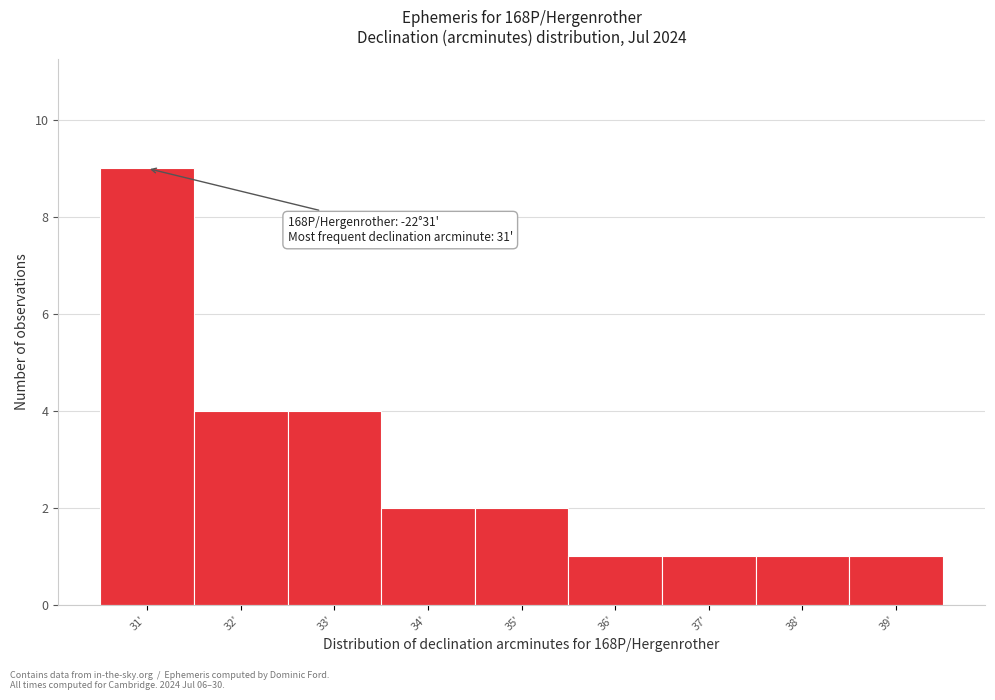

Which range on the x-axis has the tallest bar?

30.5 to 31.5